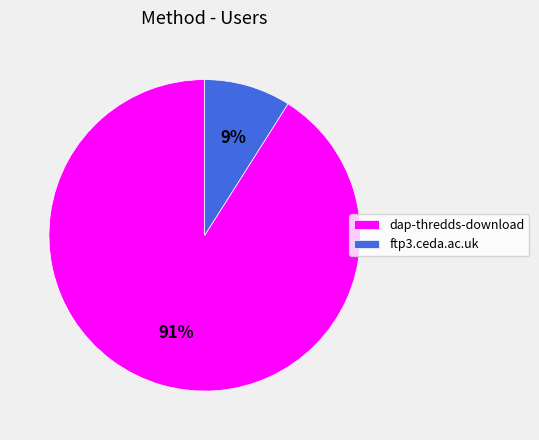

Do ftp3.ceda.ac.uk and dap-thredds-download together represent more than half of the pie?

Yes